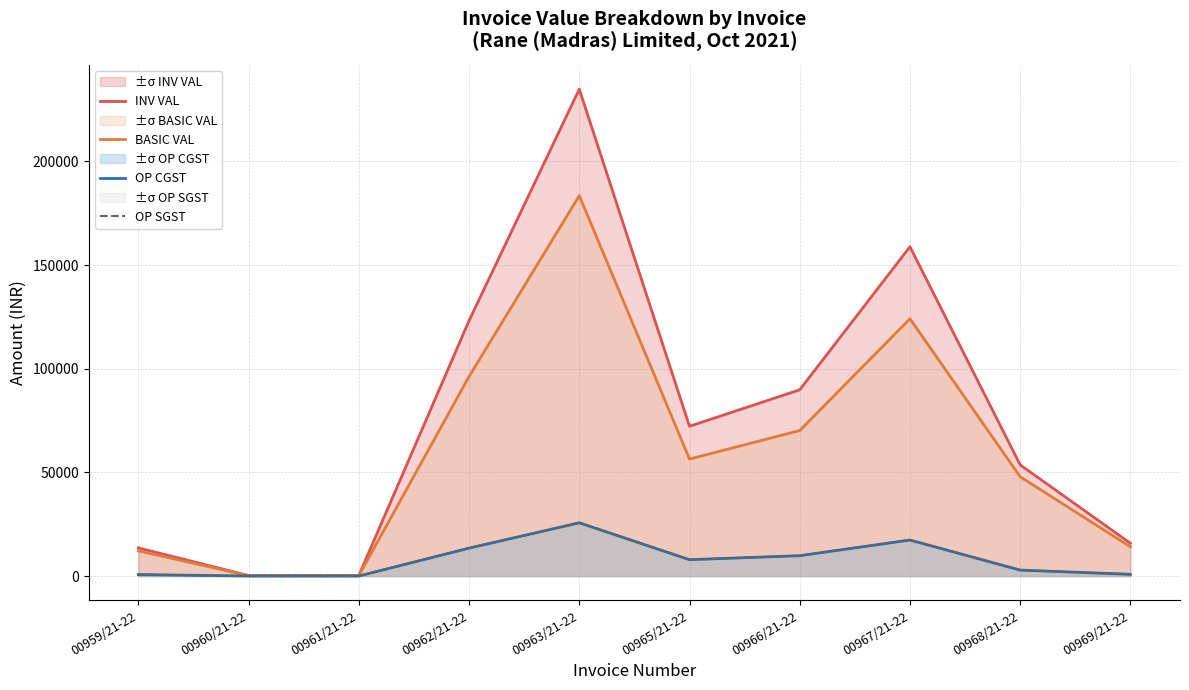

True or false: OP CGST and BASIC VAL cross at least once.

False